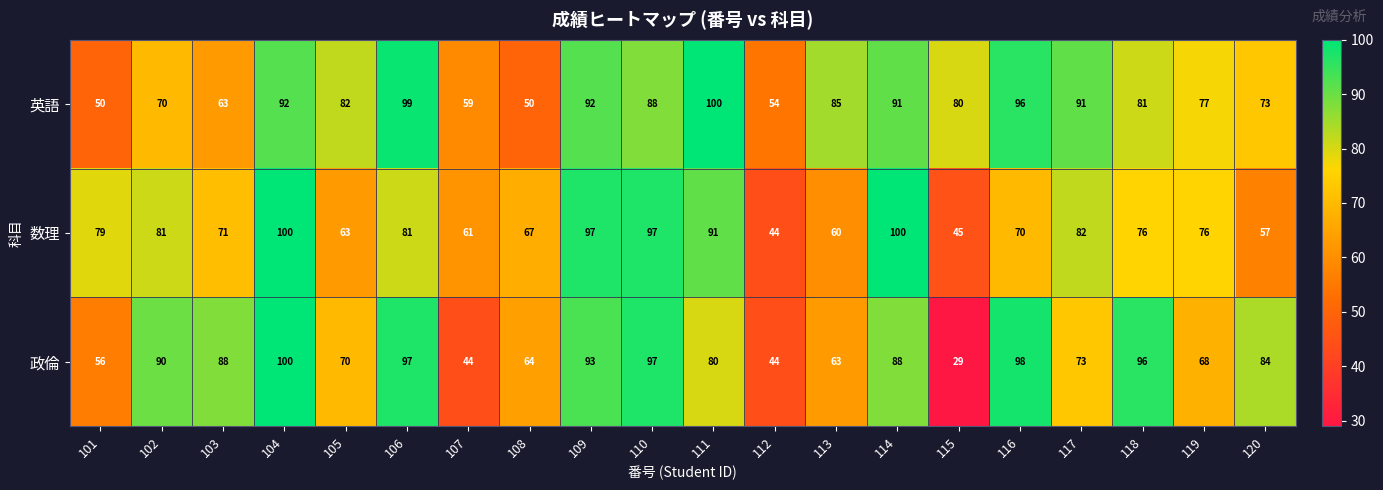

Rank the series at 109 from highest to lowest value.

数理, 政倫, 英語